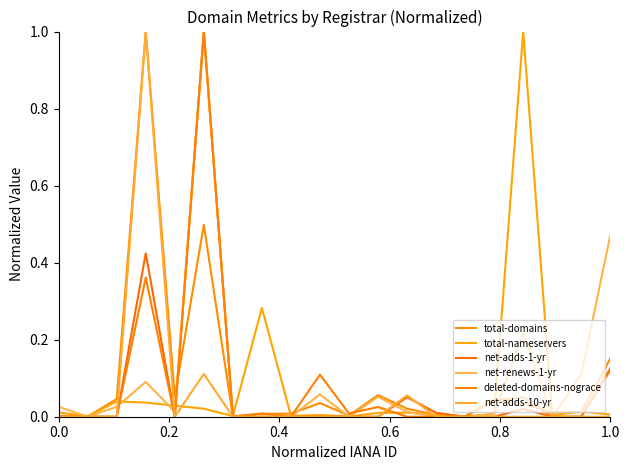

Count the number of categories in the chart.

20